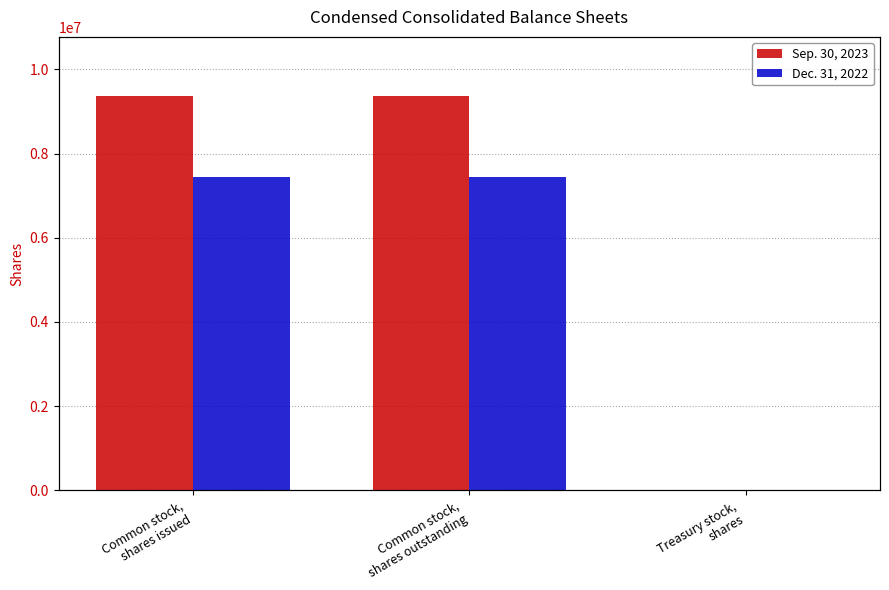

How many values in the Dec. 31, 2022 series are below 7436197?

1